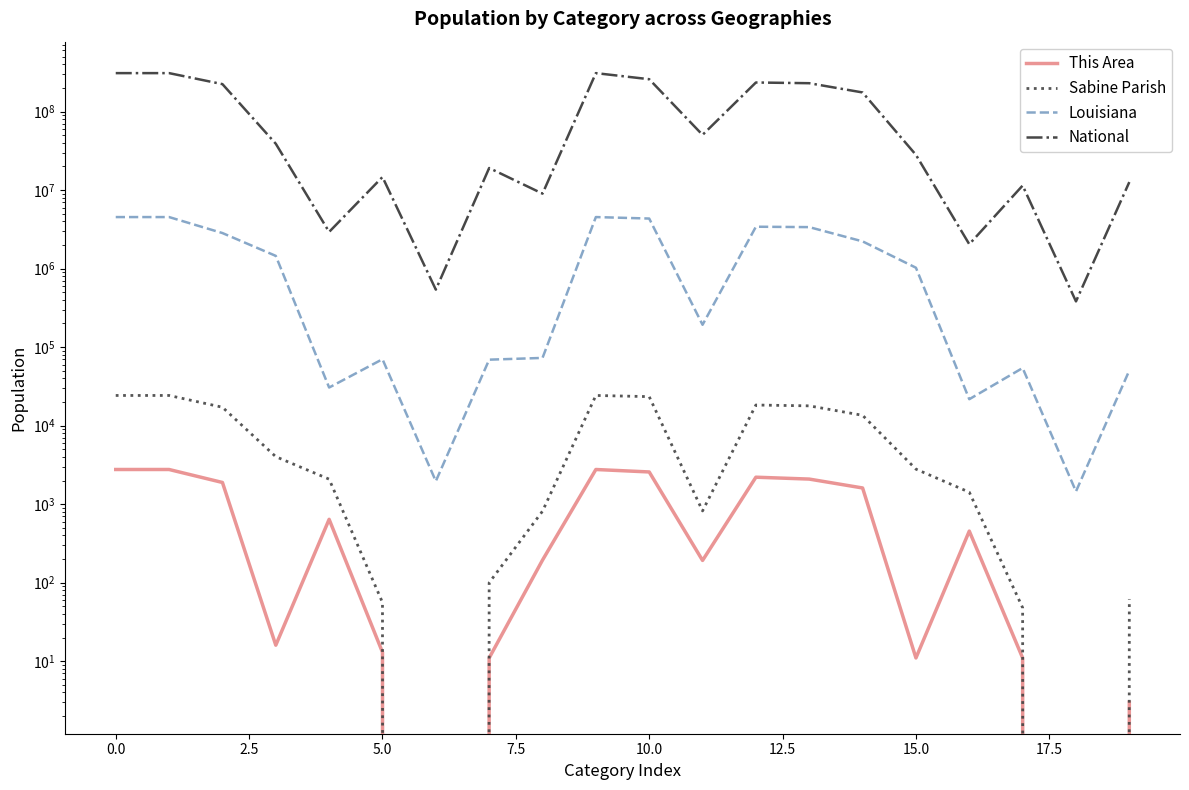

What is the approximate value of This Area at 16, to the nearest 50?

450